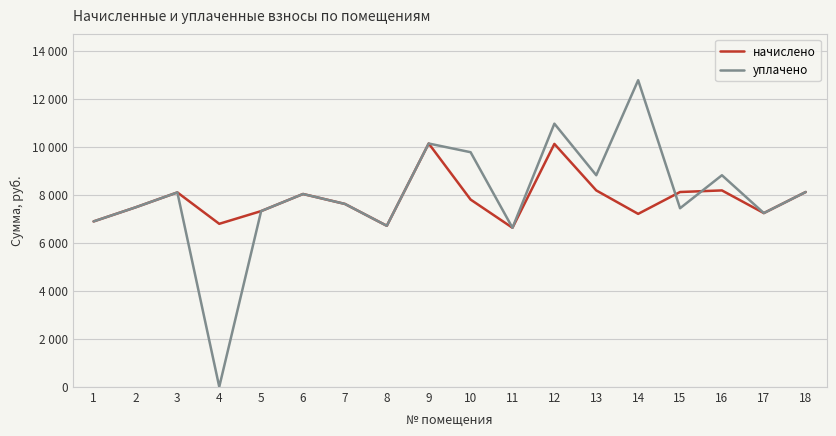

Where is уплачено nearest to the value 6385?

11